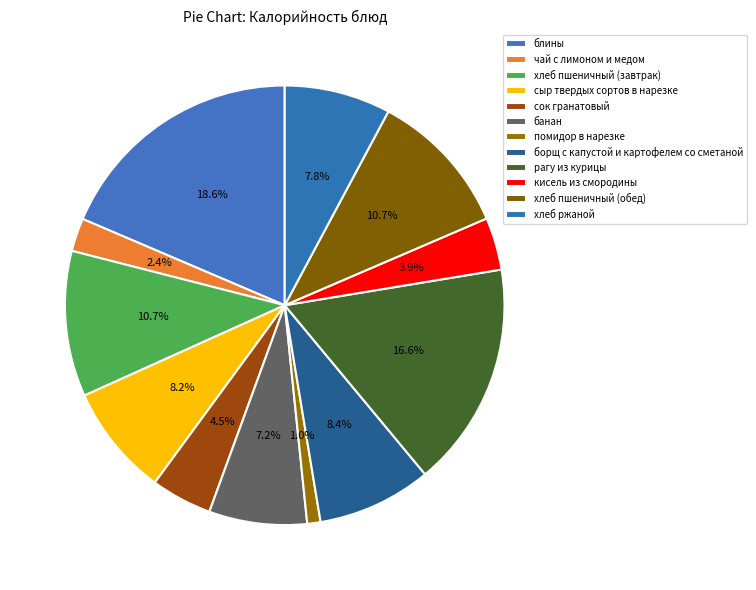

Count the number of slices in the pie.

12